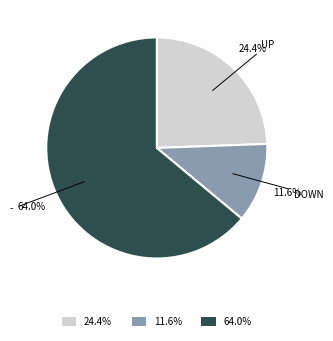

Rank the categories by value from highest to lowest.

64.0%, 24.4%, 11.6%